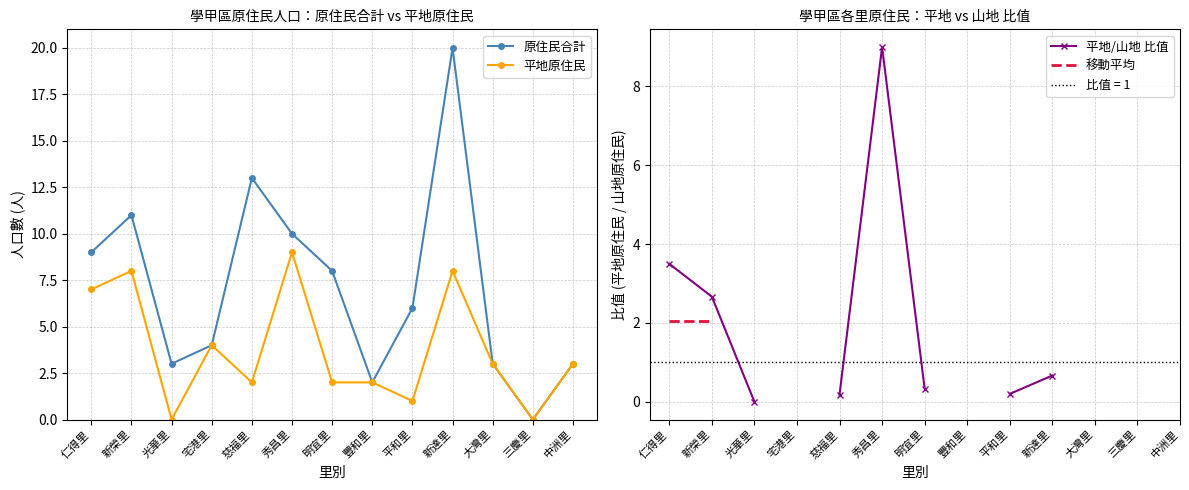

True or false: 平地/山地 比值 and 移動平均 intersect in this chart.

False